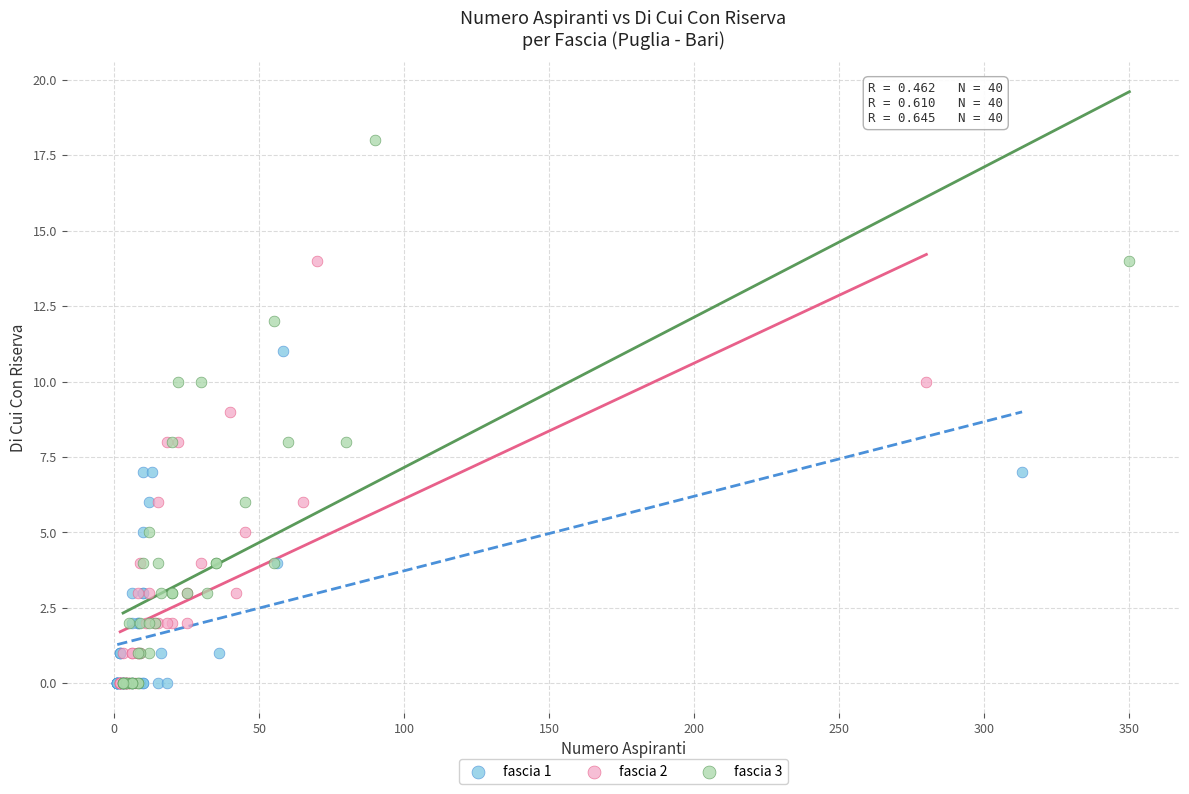

Which series contains the highest Y value?

fascia 3